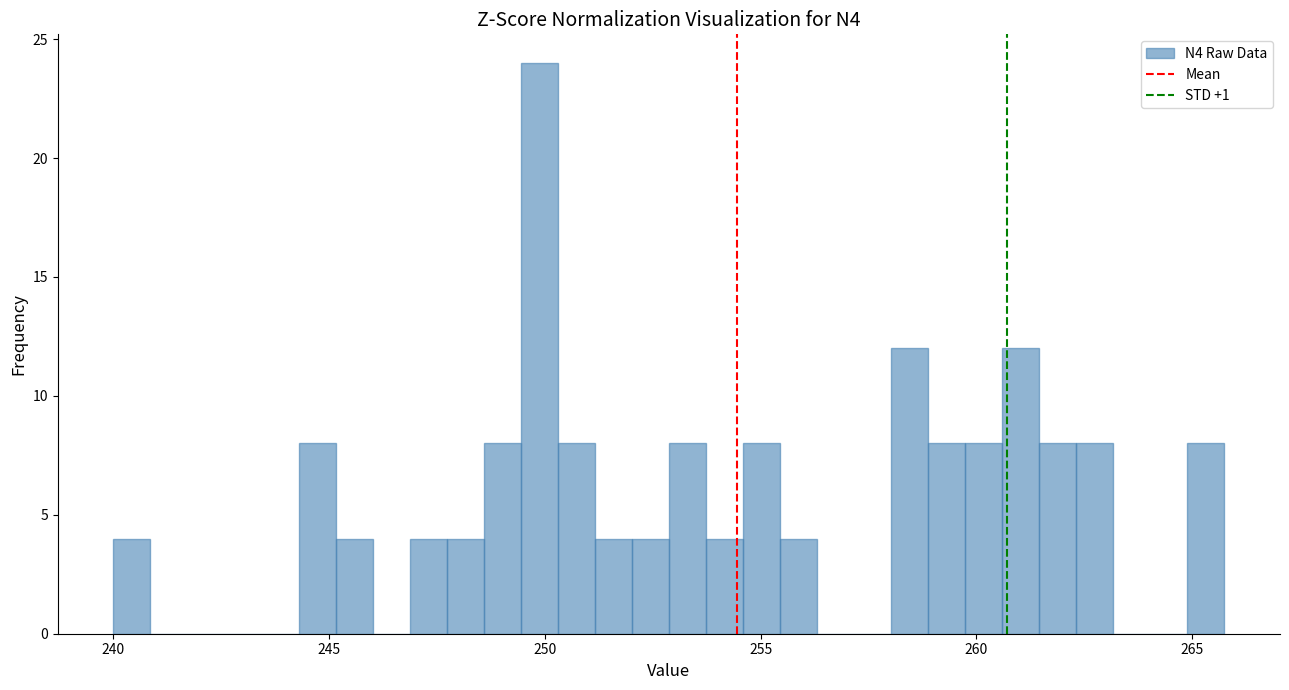

Around what value on the x-axis is the tallest bar? Give the approximate position of its centre, as read against the axis.

250.0